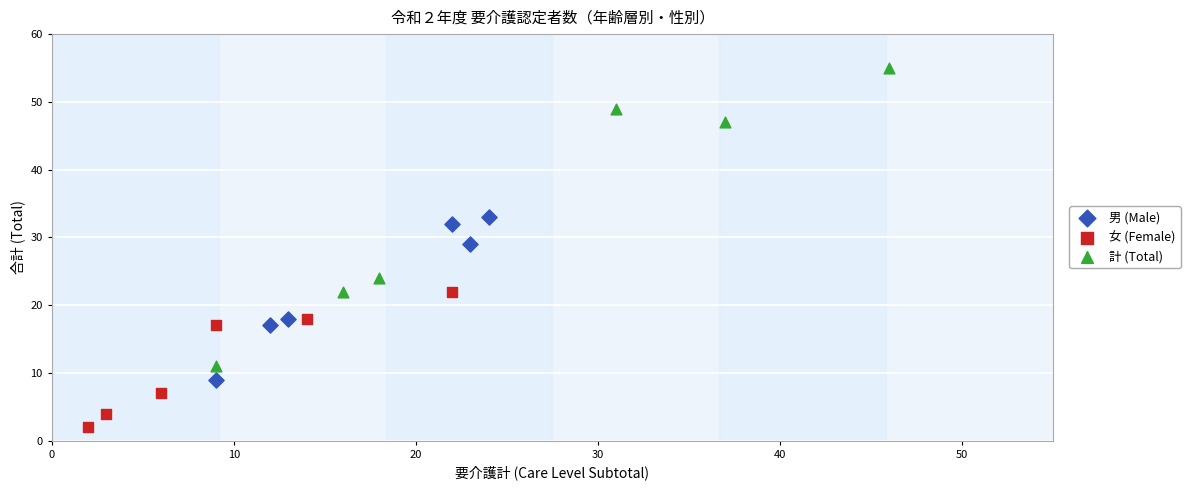

Which series contains the lowest Y value?

女 (Female)